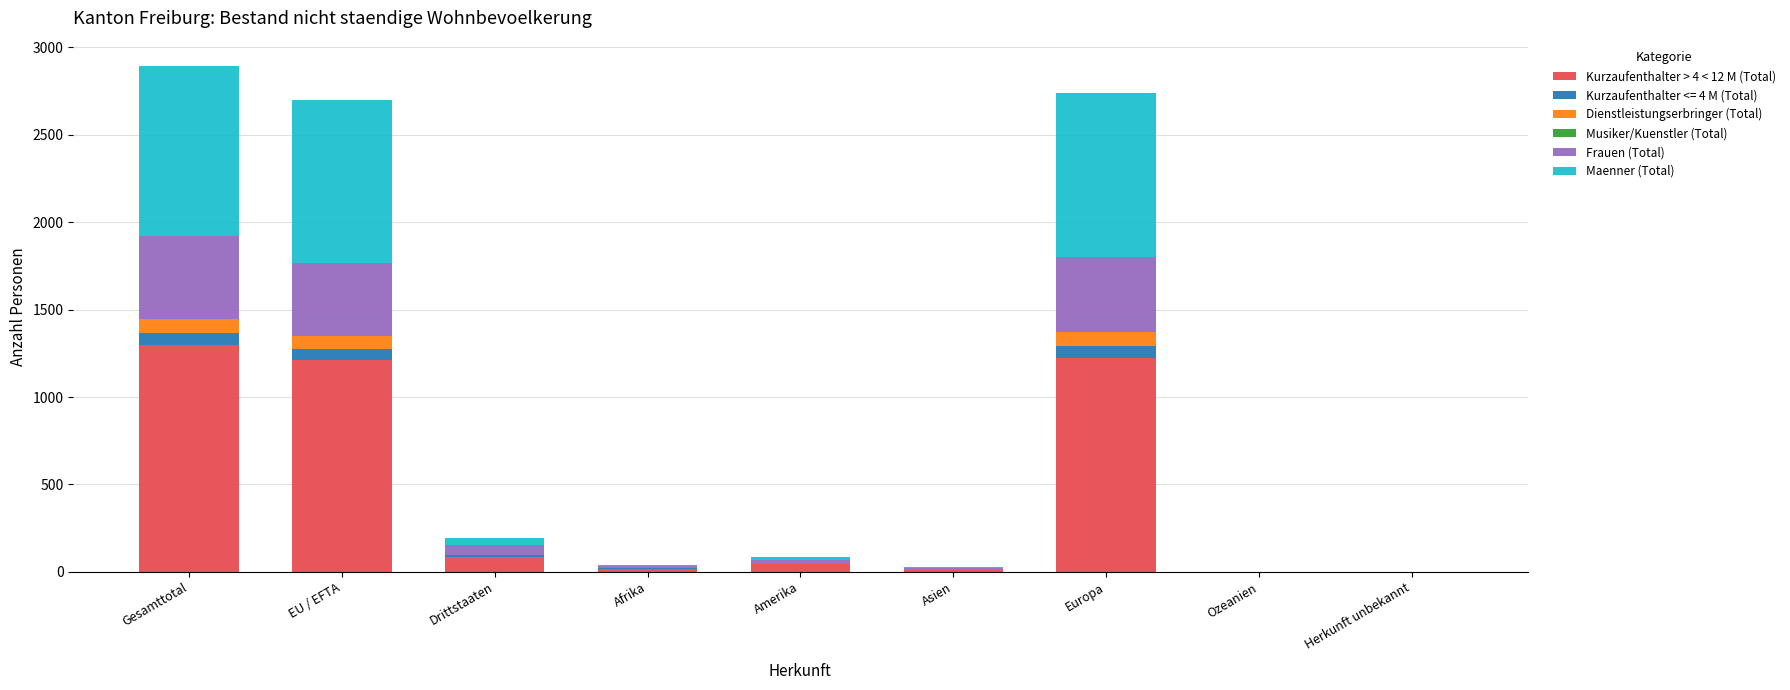

The Kurzaufenthalter > 4 < 12 M (Total) series shows 0 at Ozeanien. True or false?

True